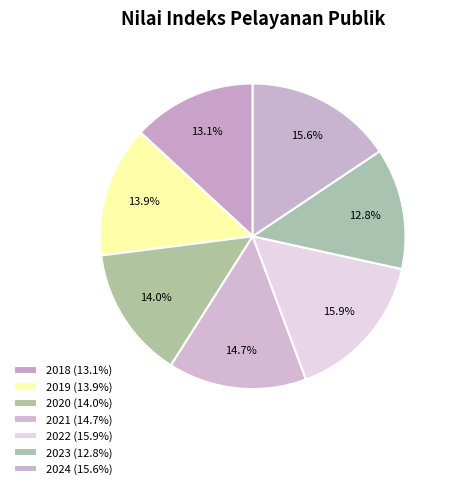

Which category has the biggest portion of the pie?

2022